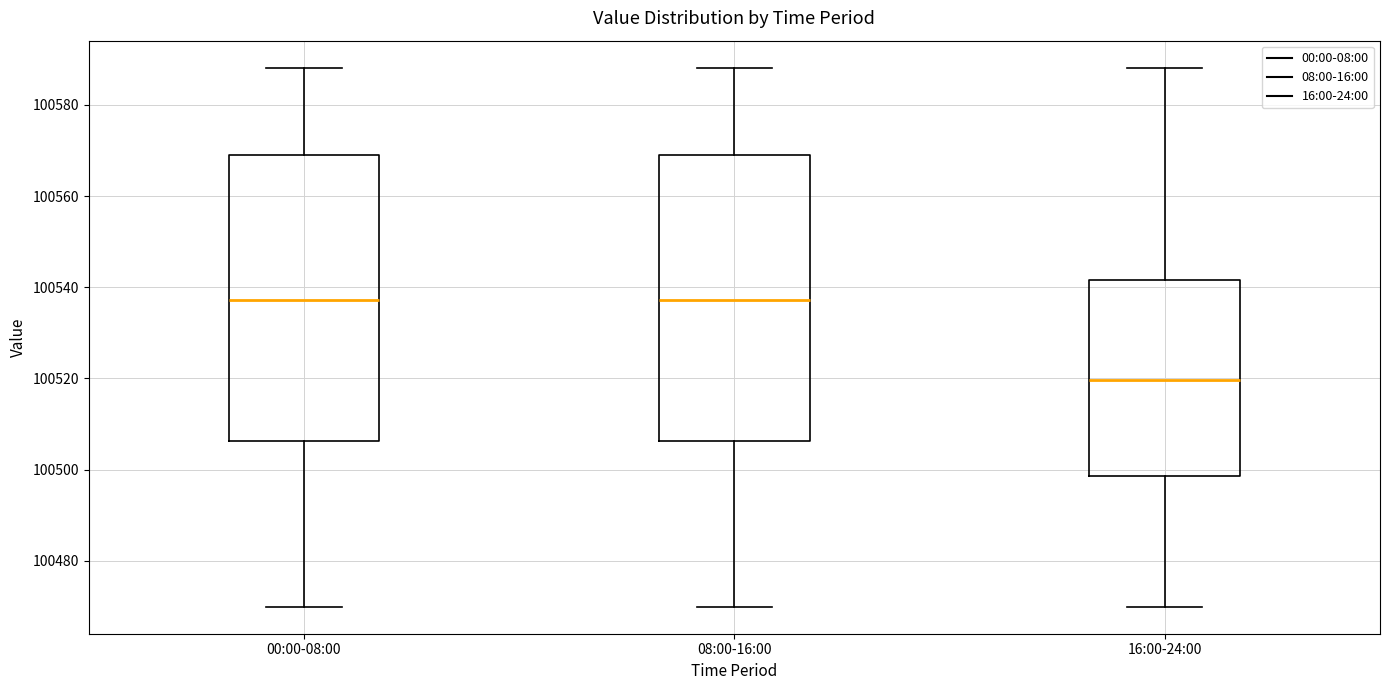

Where does the upper whisker of the box for 00:00-08:00 end on the y-axis? The values are not printed on the chart, so give them approximately, as read against the axis.

100588